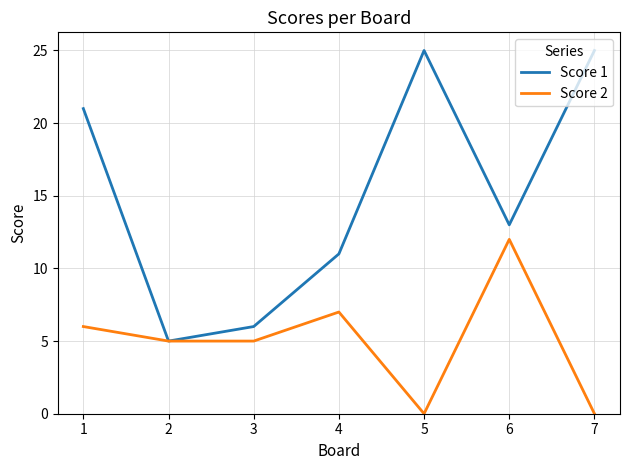

Which category has the lowest value in the Score 1 series?

2